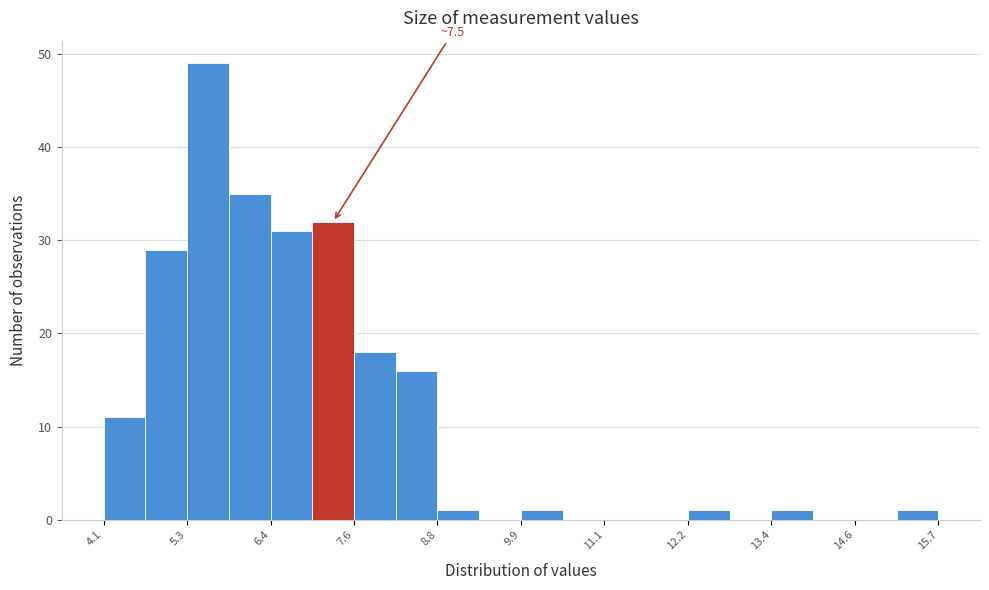

Read against the x-axis, roughly where is the centre of the tallest bar?

5.6